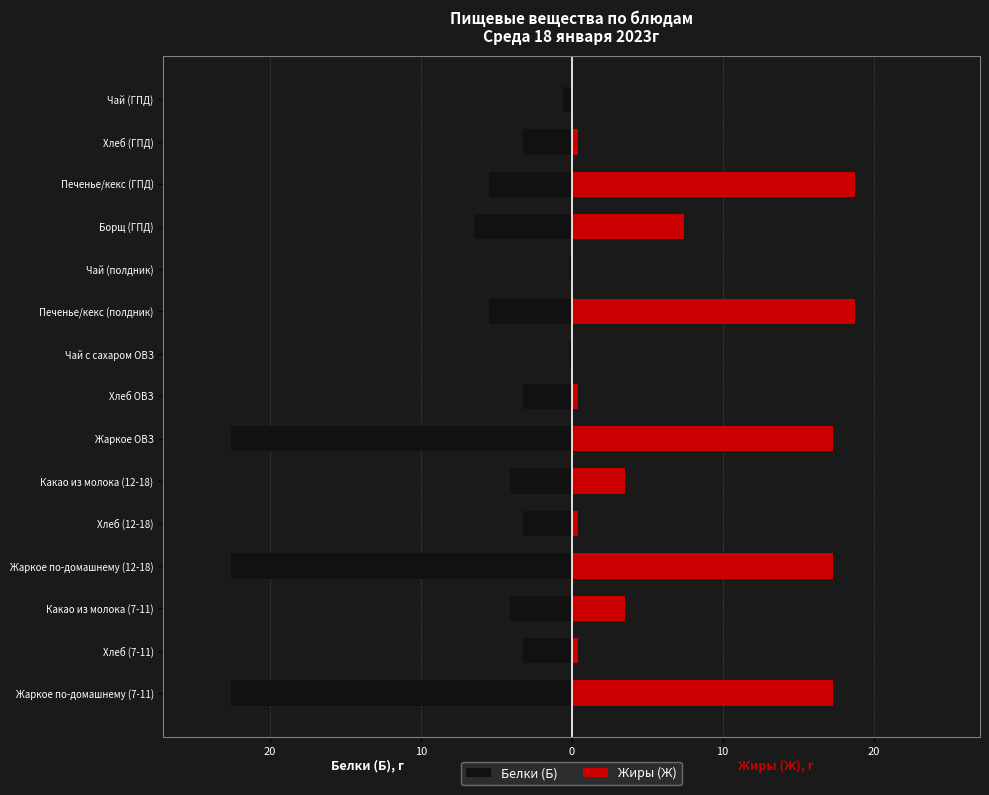

Reading left to right, list all the values displayed in this chart.

Белки (Б): -22.5	-3.2	-4.1	-22.5	-3.2	-4.1	-22.5	-3.2	-0.2	-5.5	-0.2	-6.4	-5.5	-3.2	-0.6
Жиры (Ж): 17.3	0.4	3.5	17.3	0.4	3.5	17.3	0.4	0.0	18.8	0.0	7.5	18.8	0.4	0.0